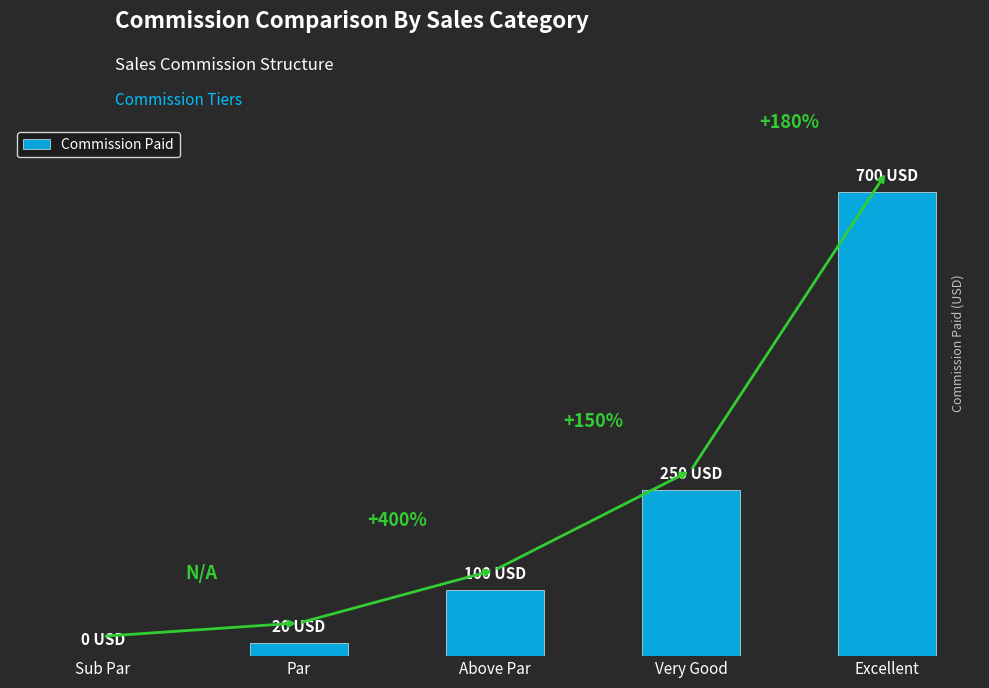

What is the label of the 4th bar from the left?

Very Good